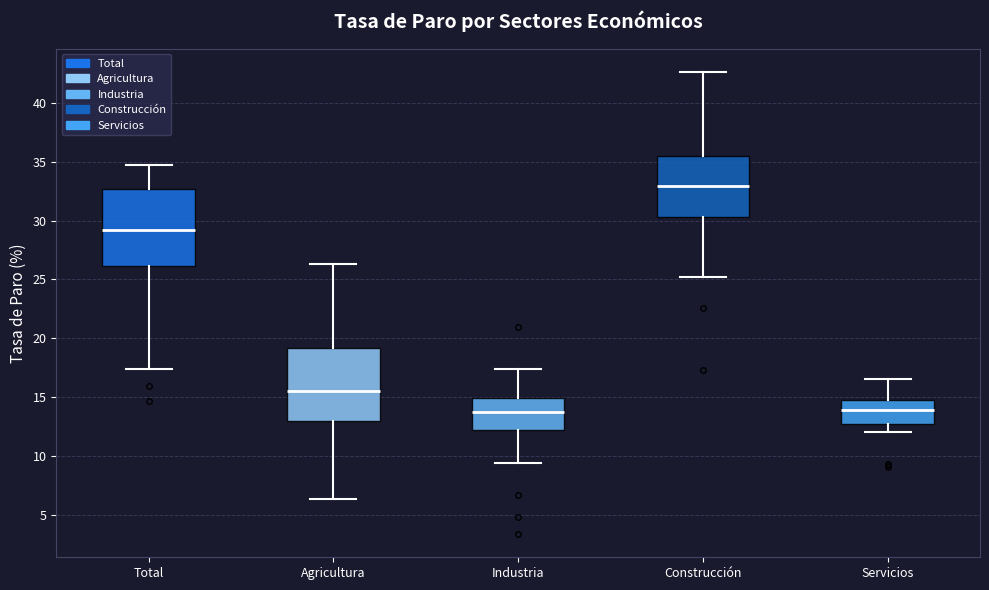

Where is the upper edge of the box for Total on the y-axis? The values are not printed on the chart, so give them approximately, as read against the axis.

32.5